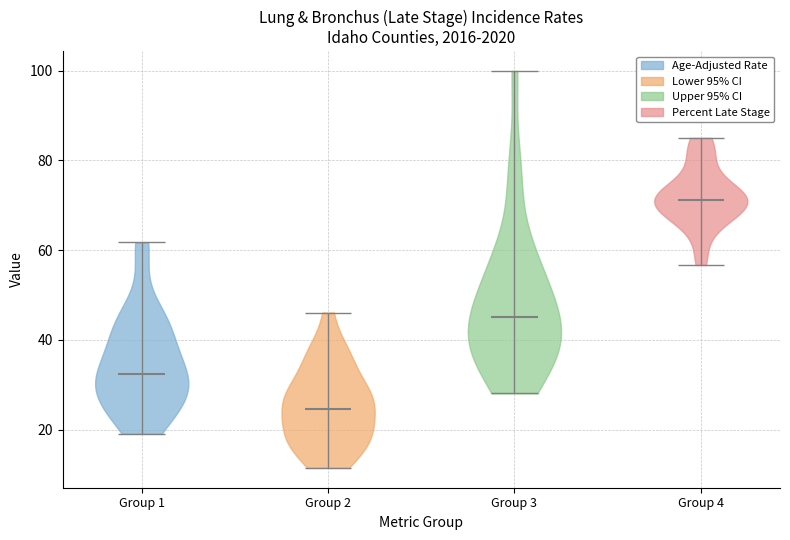

Reading left to right, read every violin against the y-axis: where its median line is, and the lowest and highest points it reaches. The values are not printed on the chart, so give them approximately, as read against the axis.

Group 1: median line 32, lowest point 20, highest point 62
Group 2: median line 24, lowest point 12, highest point 46
Group 3: median line 46, lowest point 28, highest point 100
Group 4: median line 72, lowest point 56, highest point 86